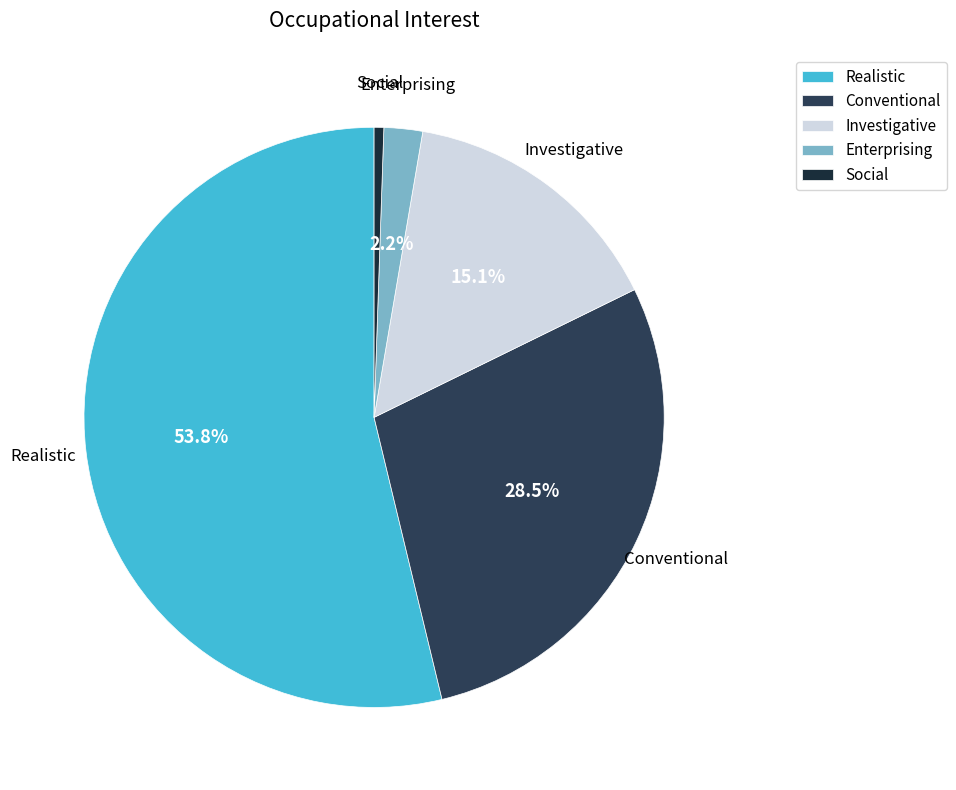

Does Realistic account for over 50% of the chart?

Yes